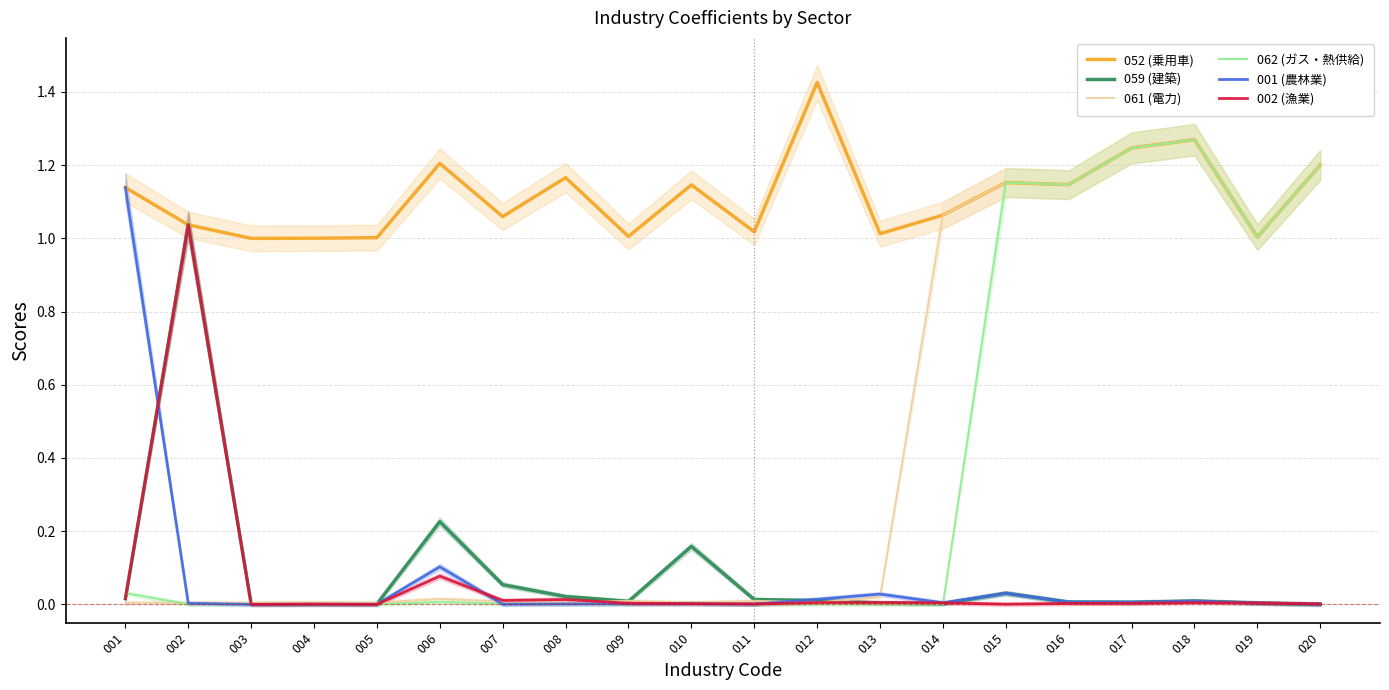

What are all the series names shown in the legend?

052 (乗用車), 059 (建築), 061 (電力), 062 (ガス・熱供給), 001 (農林業), 002 (漁業)